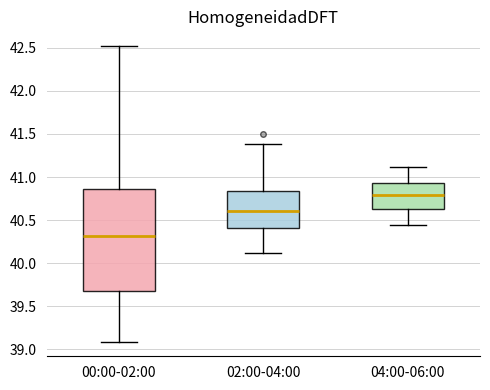

Reading left to right, transcribe this box plot: for each box, give where its median line is, the range the box spans, and where its two whiskers end, as read against the y-axis. The values are not printed on the chart, so give them approximately, as read against the axis.

00:00-02:00: median 40.30, box 39.70 to 40.85, whiskers 39.10 to 42.50
02:00-04:00: median 40.60, box 40.40 to 40.85, whiskers 40.10 to 41.40
04:00-06:00: median 40.80, box 40.65 to 40.95, whiskers 40.45 to 41.10